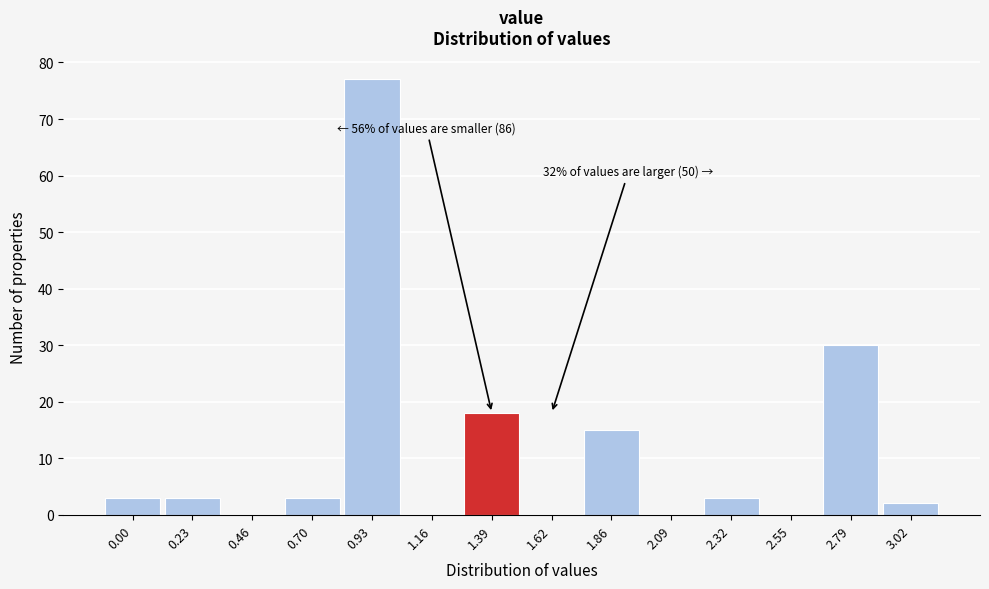

Reading left to right, list all the values displayed in this chart.

0.00=3	0.23=3	0.46=0	0.70=3	0.93=77	1.16=0	1.39=18	1.62=0	1.86=15	2.09=0	2.32=3	2.55=0	2.79=30	3.02=2